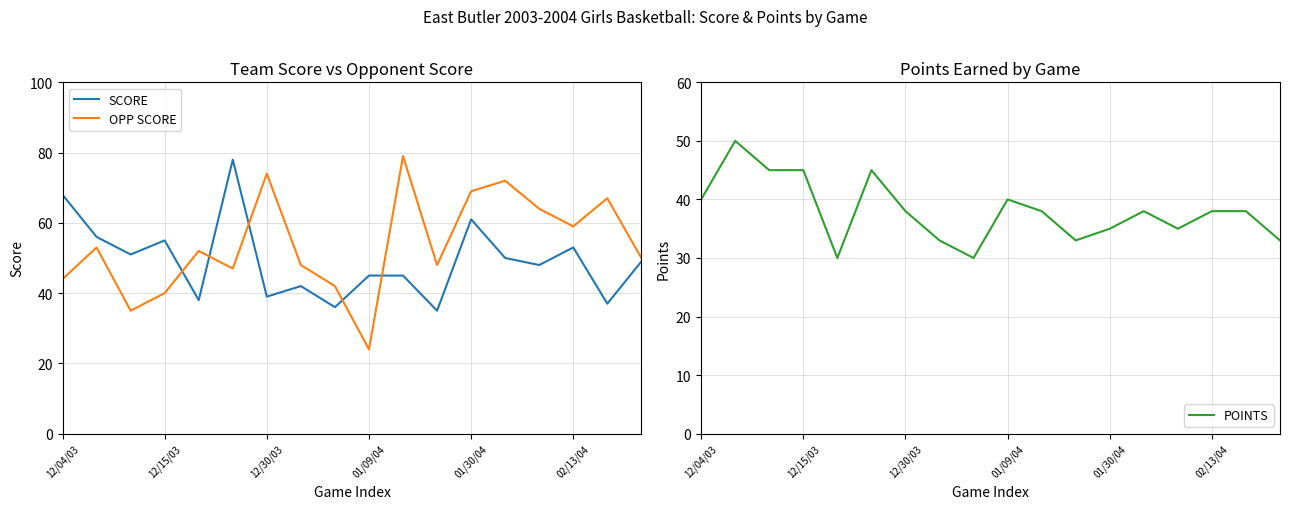

What is the lowest value of the SCORE series?

35